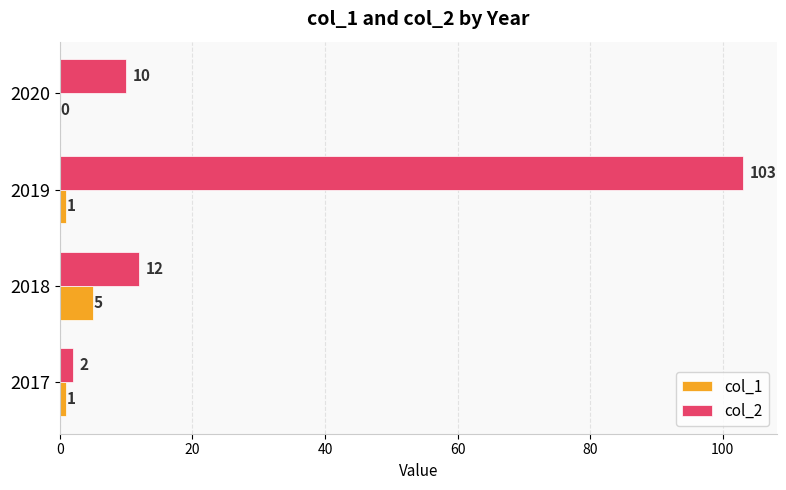

Which category has the highest value in the col_2 series?

2019